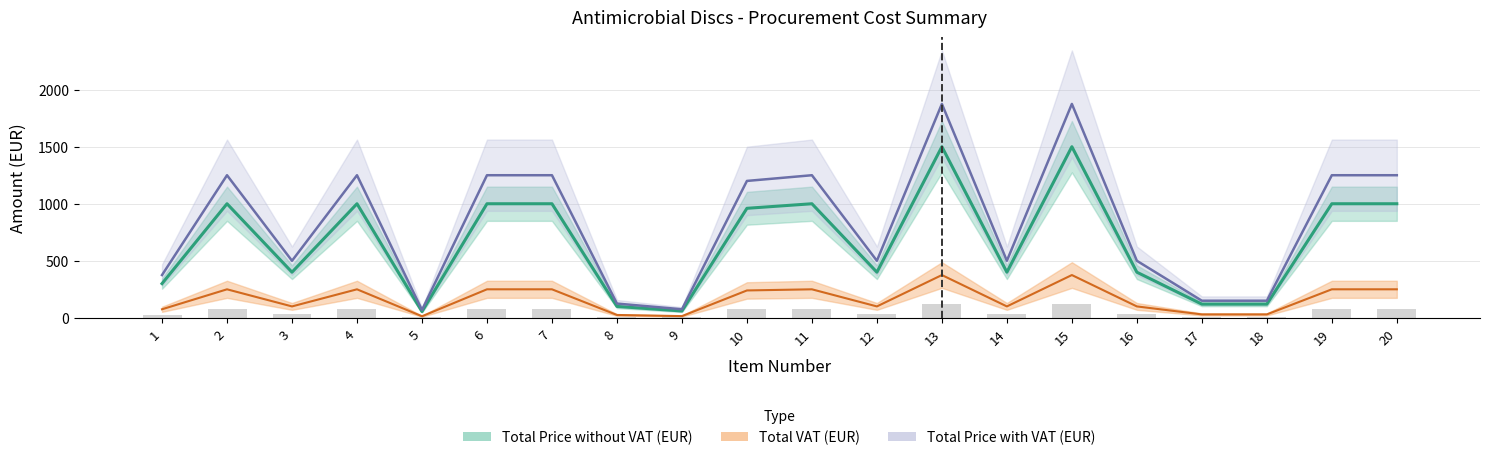

What is the spread (max minus min) of values at 4?

1000.0